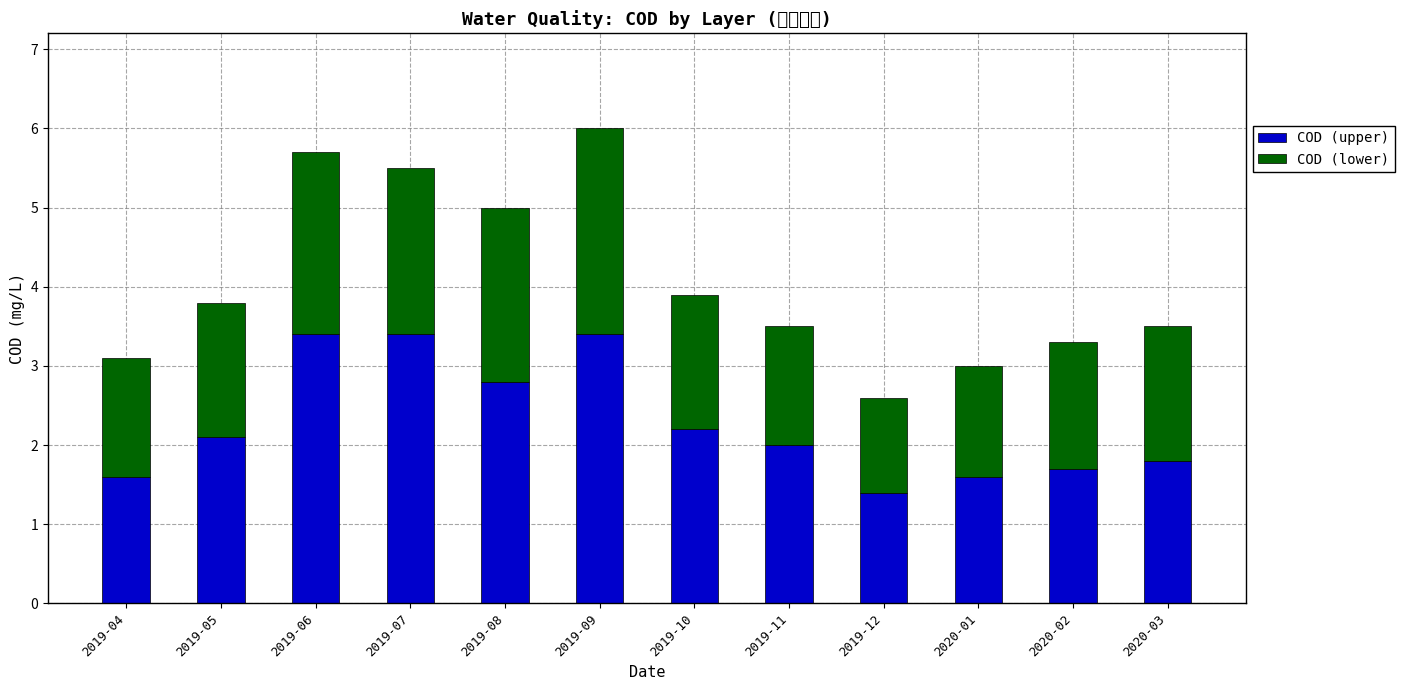

What is the highest value of the COD (upper) series?

3.4